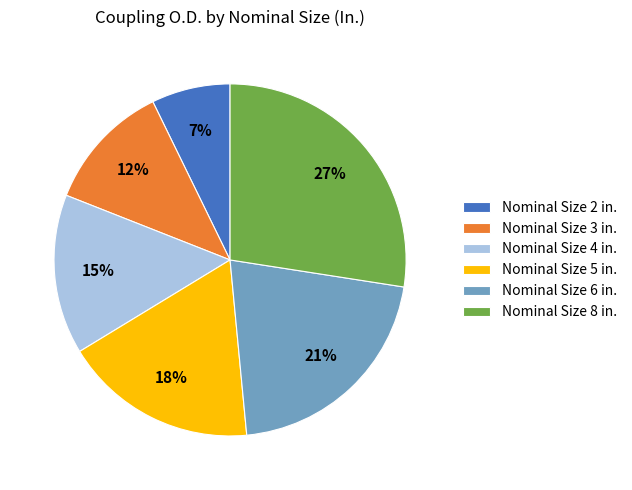

Between Nominal Size 8 in. and Nominal Size 4 in., which is larger?

Nominal Size 8 in.